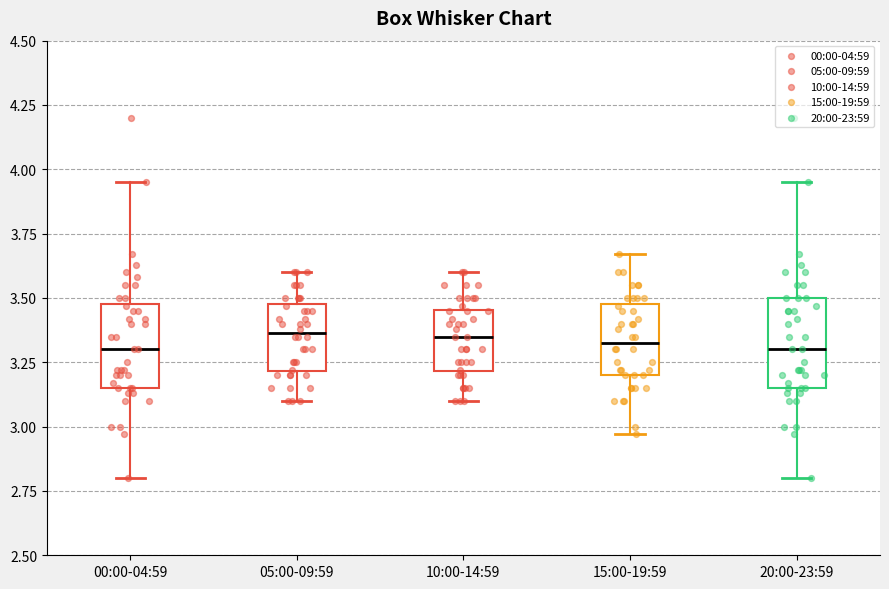

Where does the upper whisker of the box for 00:00-04:59 end on the y-axis? The values are not printed on the chart, so give them approximately, as read against the axis.

3.95